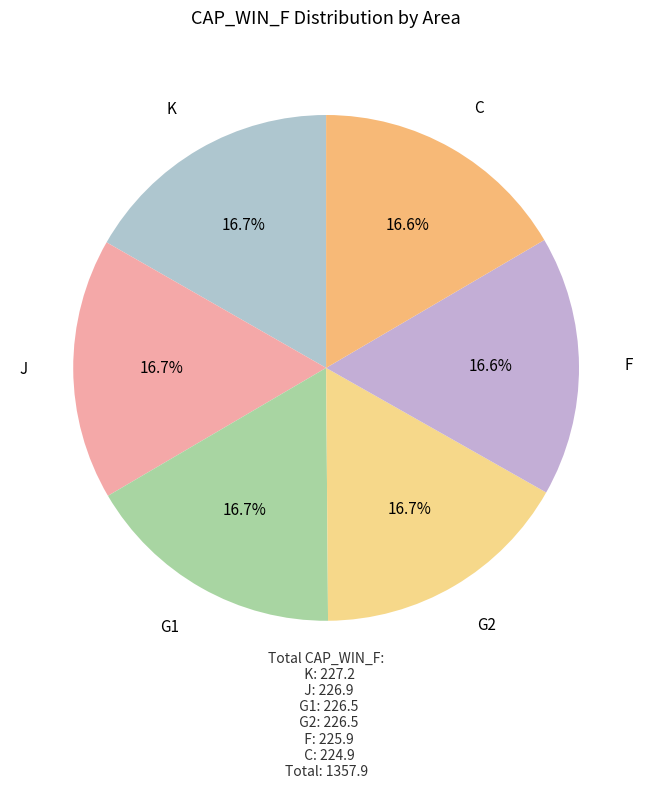

Is F the majority of the pie?

No